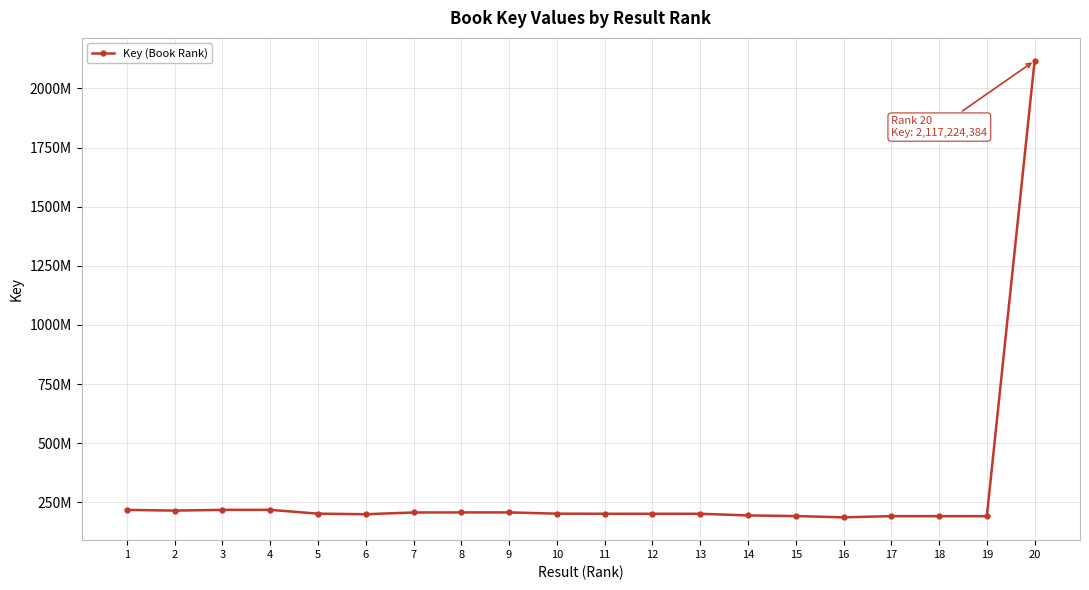

Where is the data nearest to the value 1152000729?

4